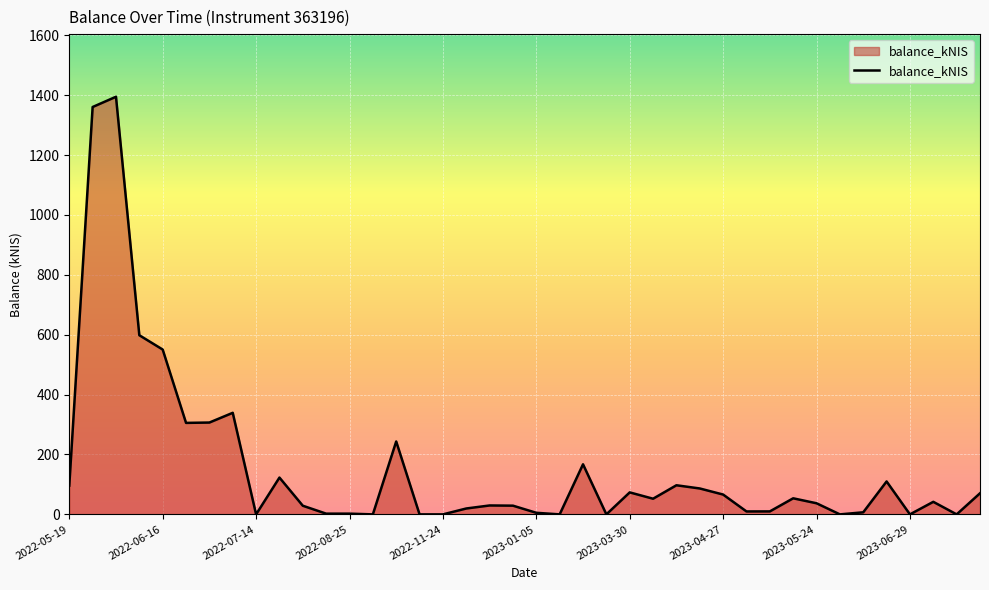

What is the difference between the maximum and minimum values?

1394.7